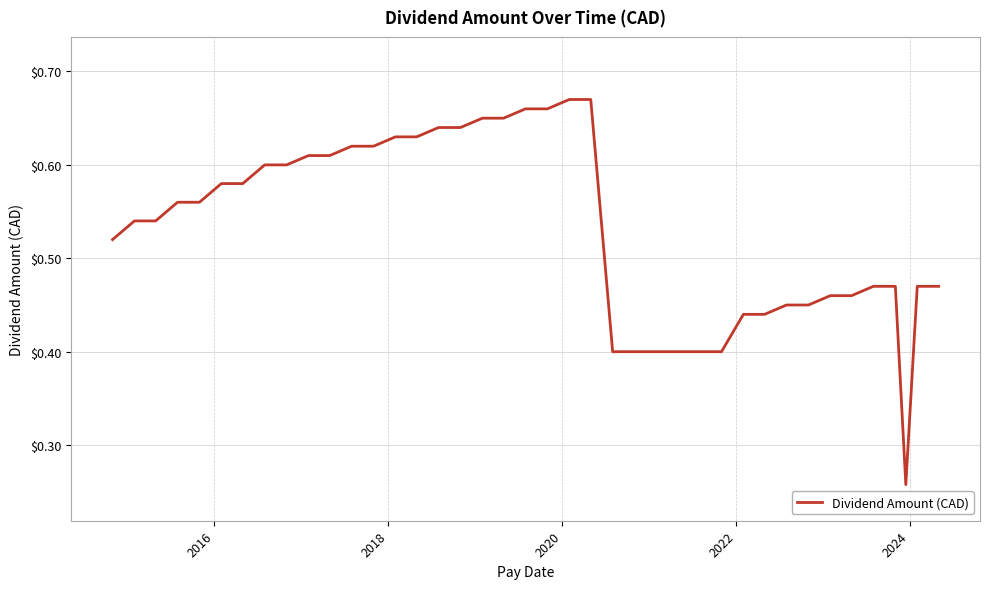

What is the sum of all values?

21.3